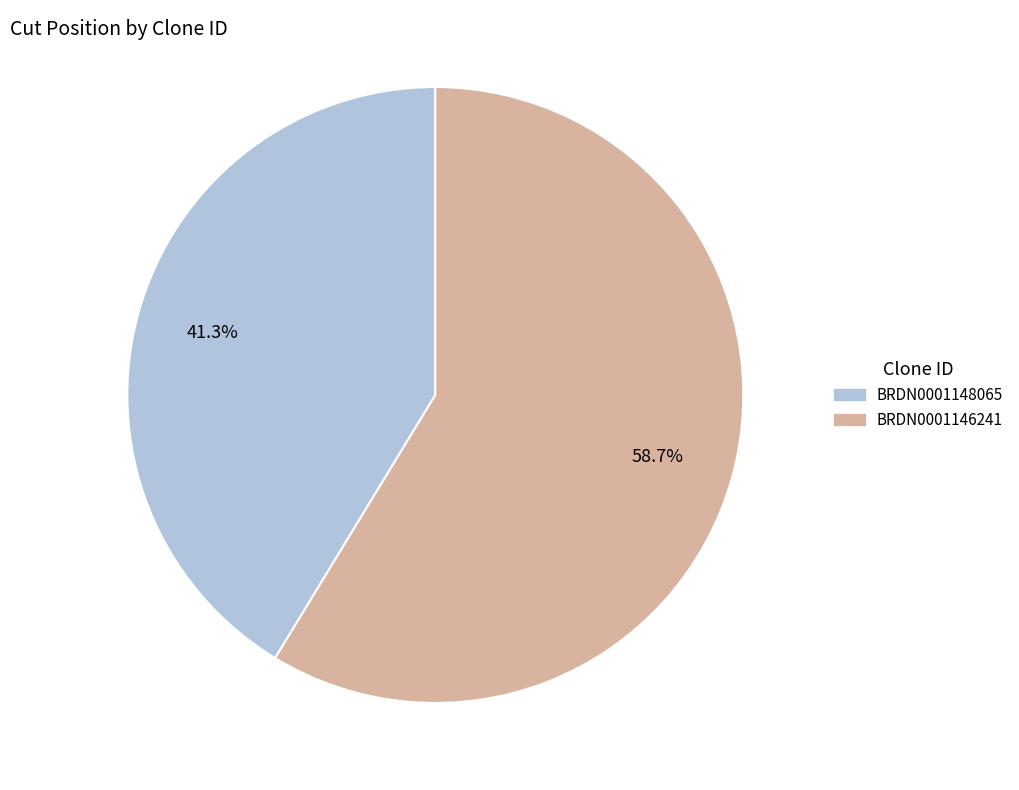

Between BRDN0001148065 and BRDN0001146241, which is larger?

BRDN0001146241